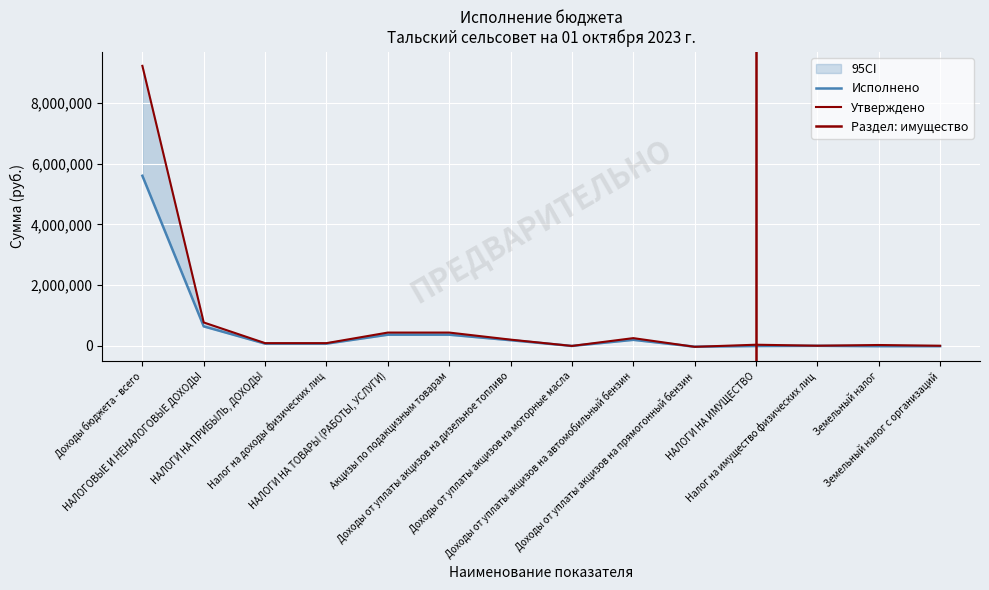

What is the difference between the maximum and second lowest values in the Исполнено series?

5609675.2